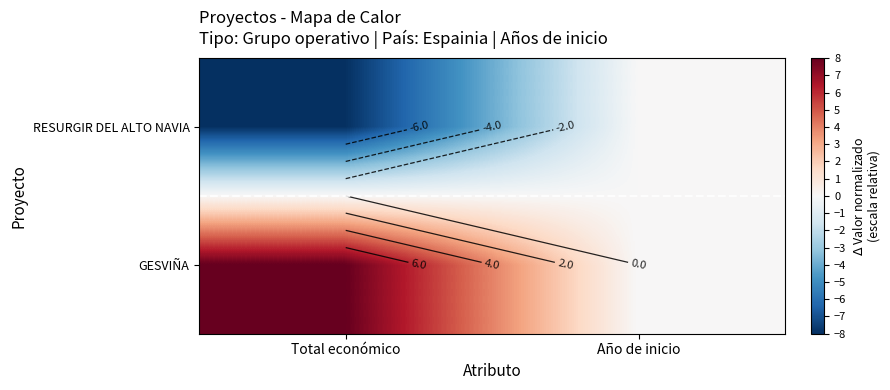

At Año de inicio, list the series in order from smallest to largest.

RESURGIR DEL ALTO NAVIA, GESVIÑA